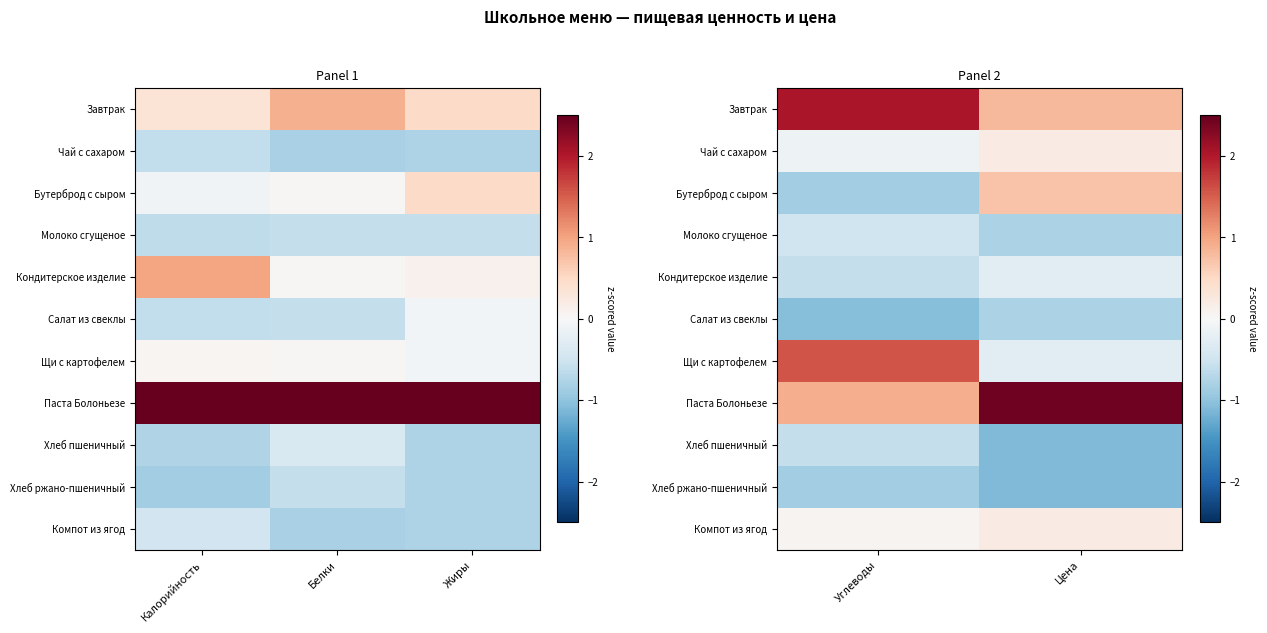

What is the difference between the highest and lowest values at Цена?

3.5